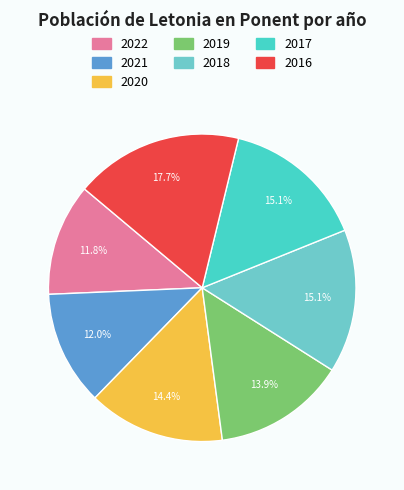

Which category has the biggest portion of the pie?

2016